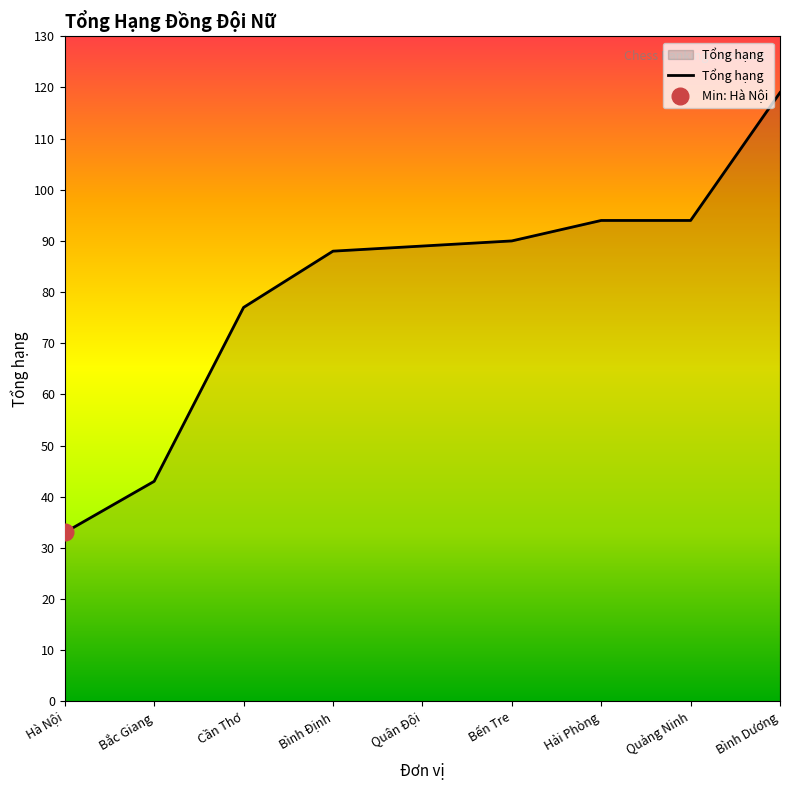

True or false: there are more than 2 points higher than both neighbors.

False